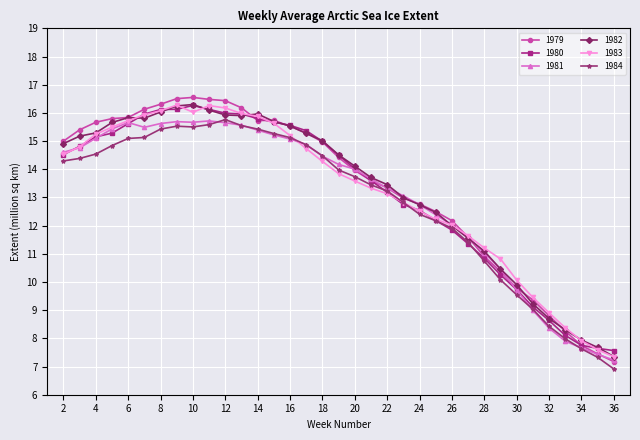

Which series has the largest range (max minus min)?

1979